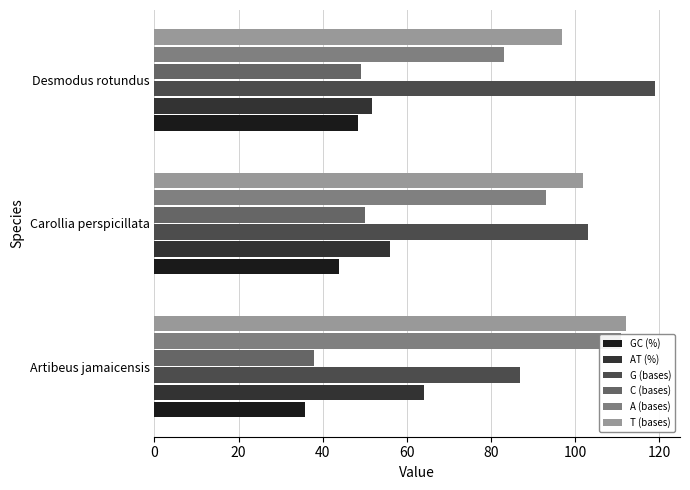

What is the value of the GC (%) bar at the 3rd from the left?

48.3